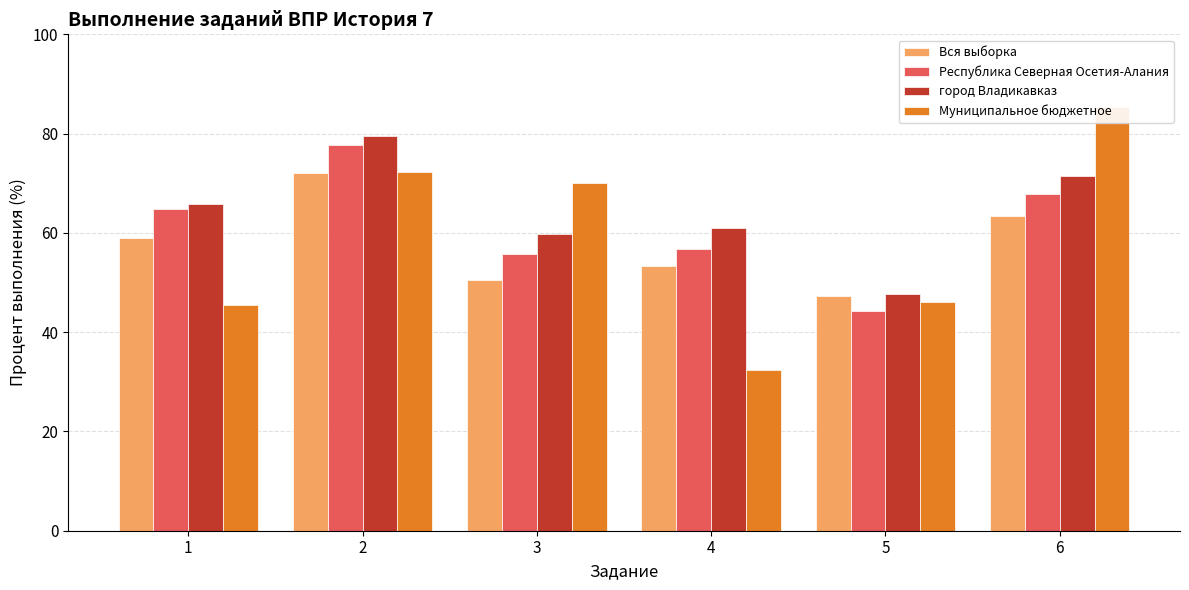

Which series changed the most between 2 and 5?

Республика Северная Осетия-Алания